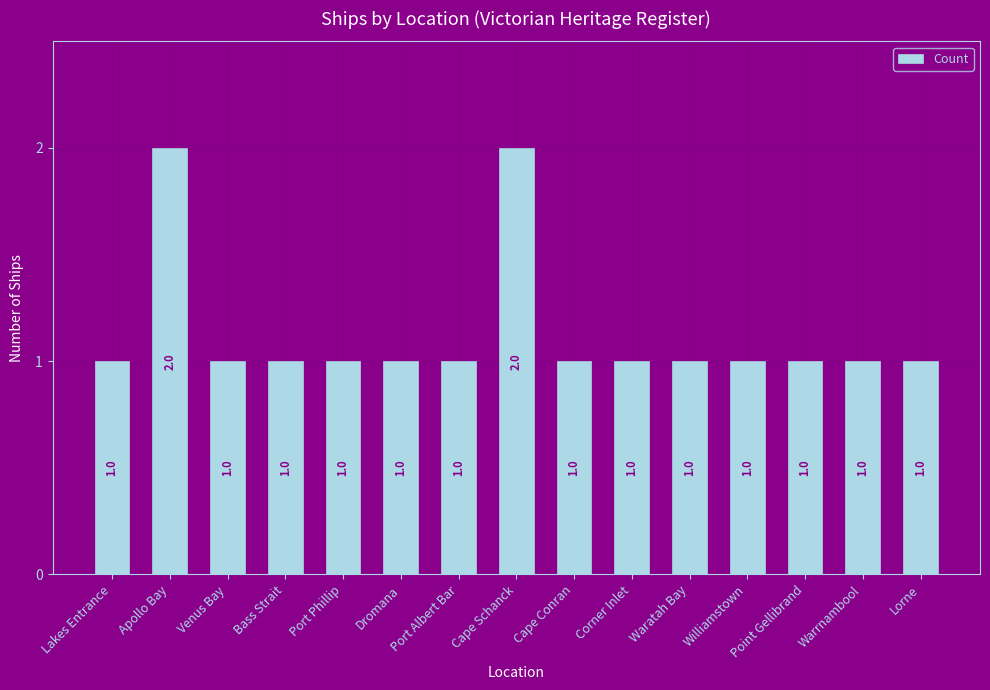

What is the ratio of the value at Lorne to the value at Lakes Entrance?

1.0